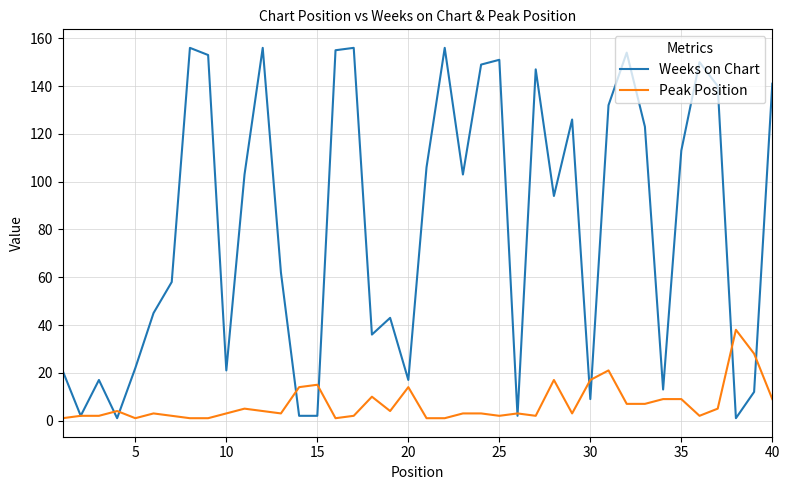

Which series has the widest spread of values?

Weeks on Chart